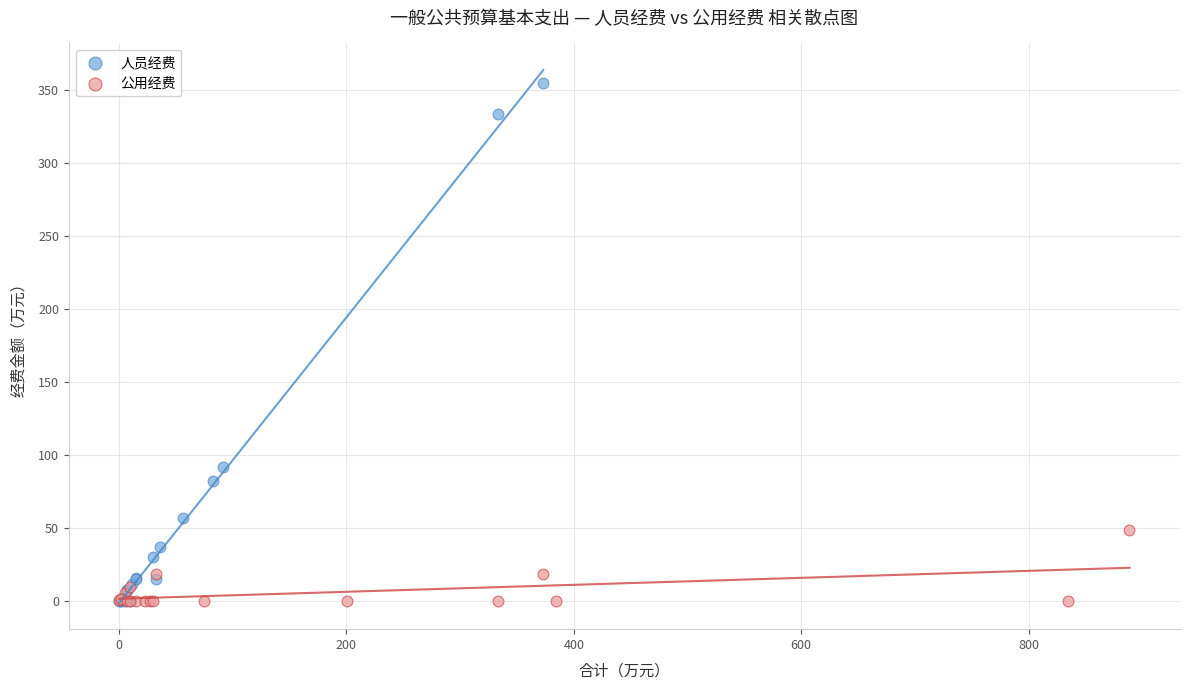

Which series has the largest Y range (max minus min)?

人员经费